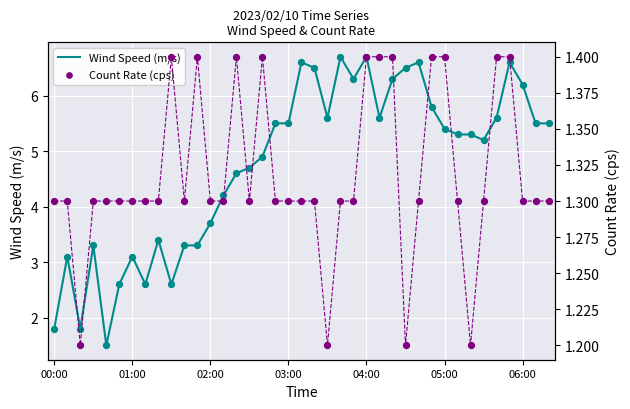

Which series has the largest total across all categories?

Wind Speed (m/s)